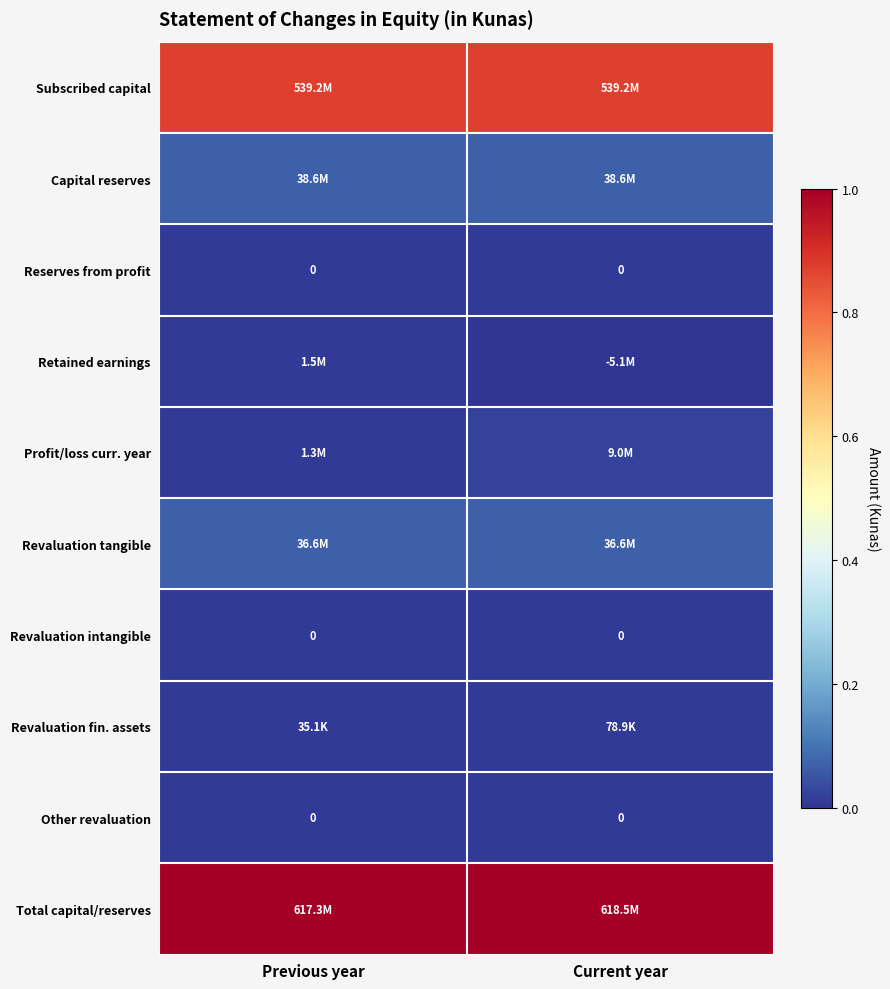

How many categories are shown in the chart?

2